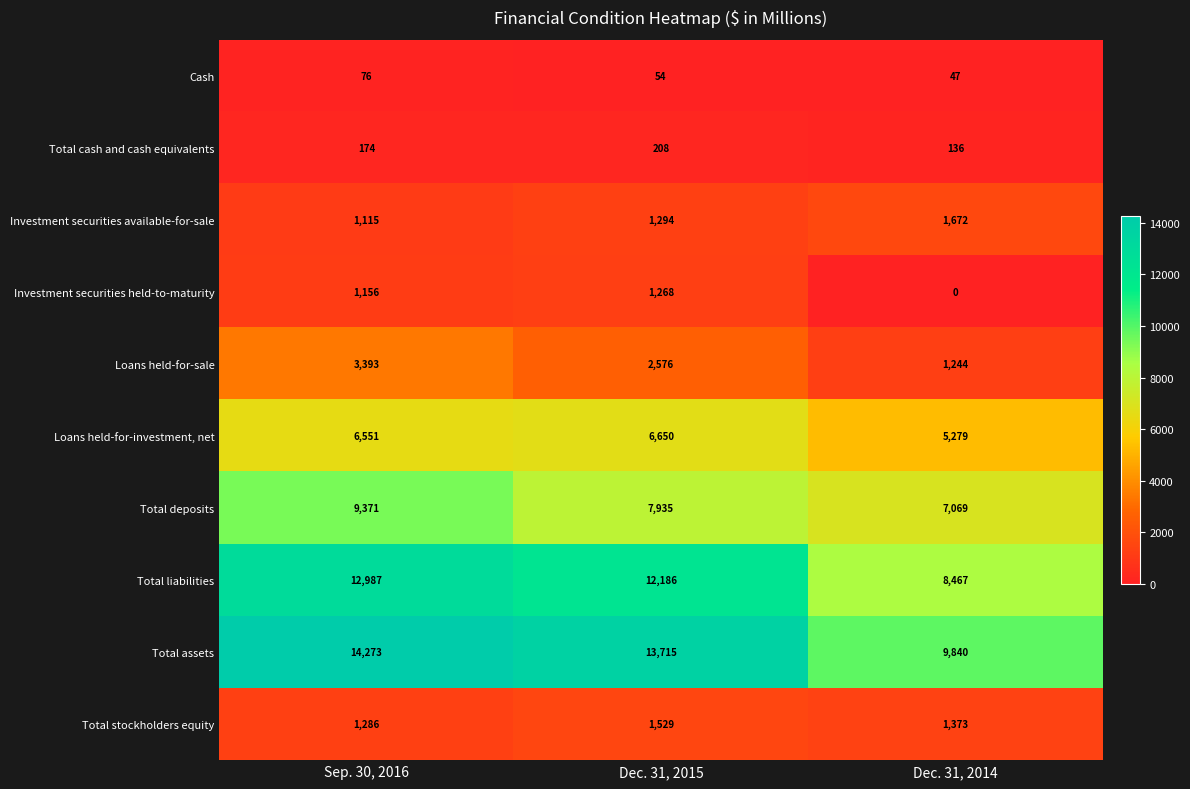

What is the maximum value shown in the chart?

14273